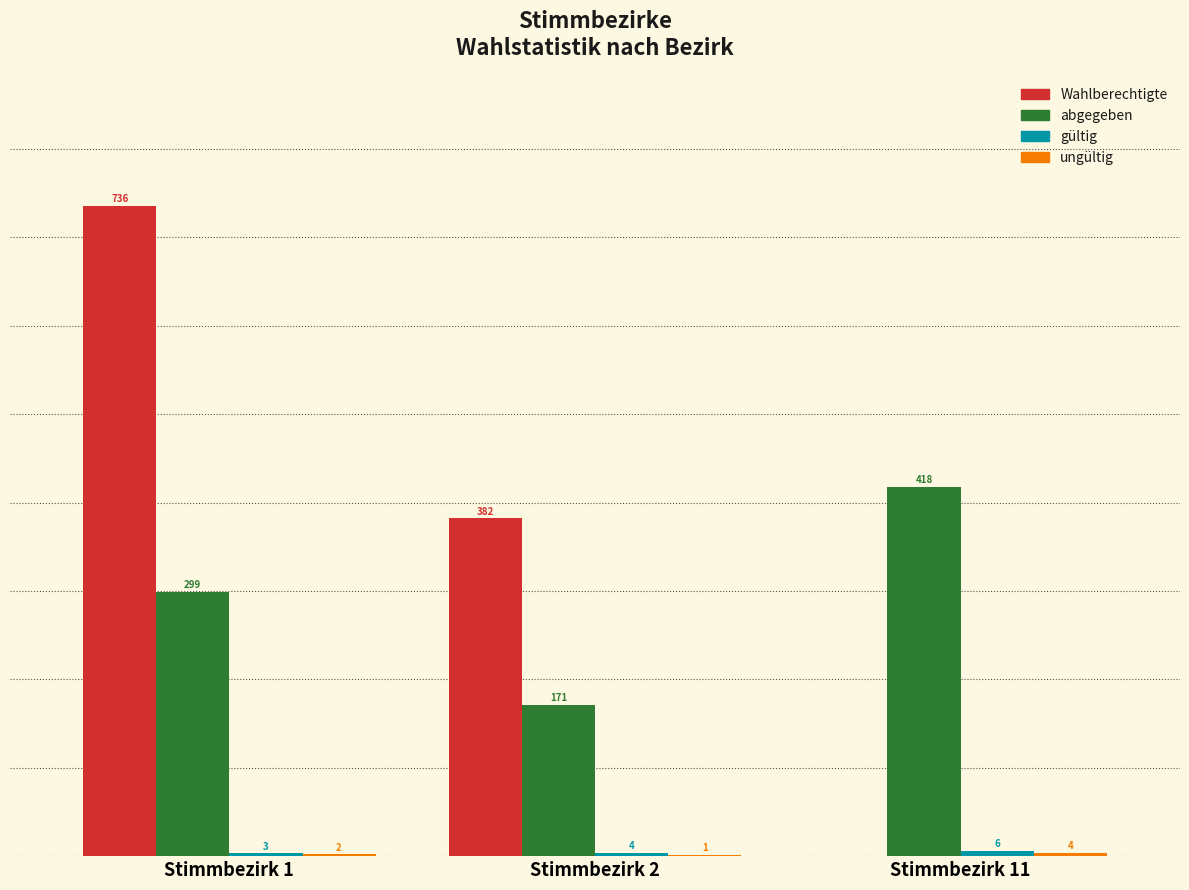

At which category is the sum across all series the highest?

Stimmbezirk 1